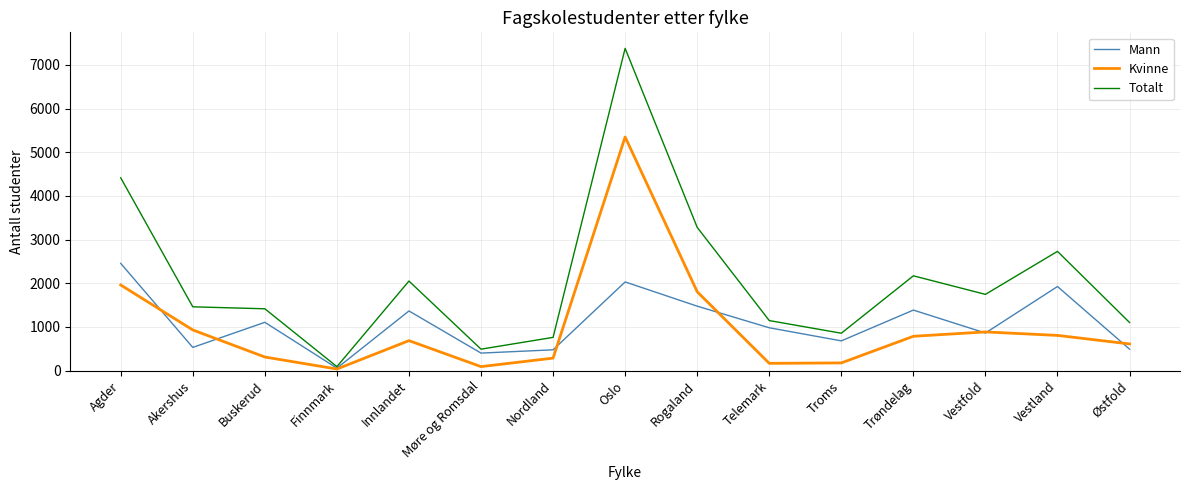

The Mann series shows 530 at Akershus. True or false?

True